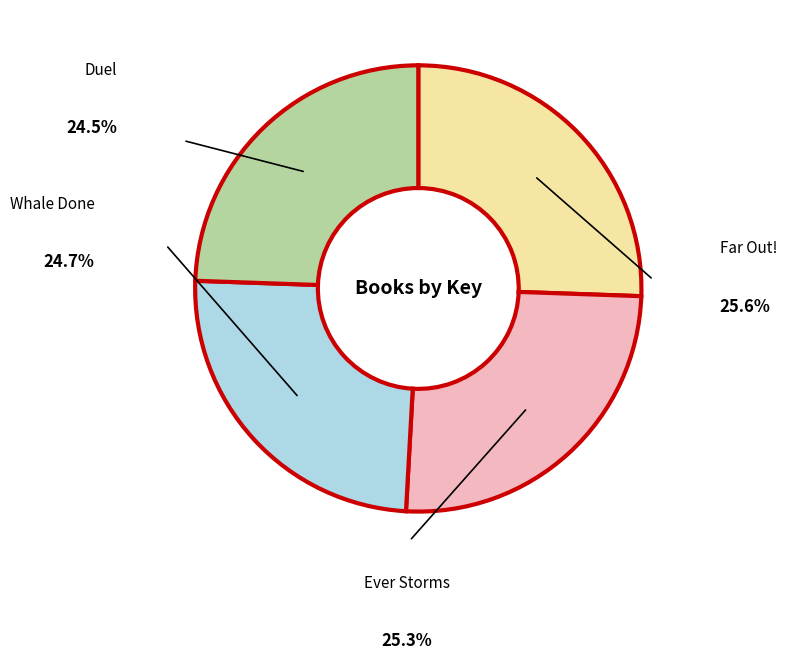

How many segments does this pie chart have?

4